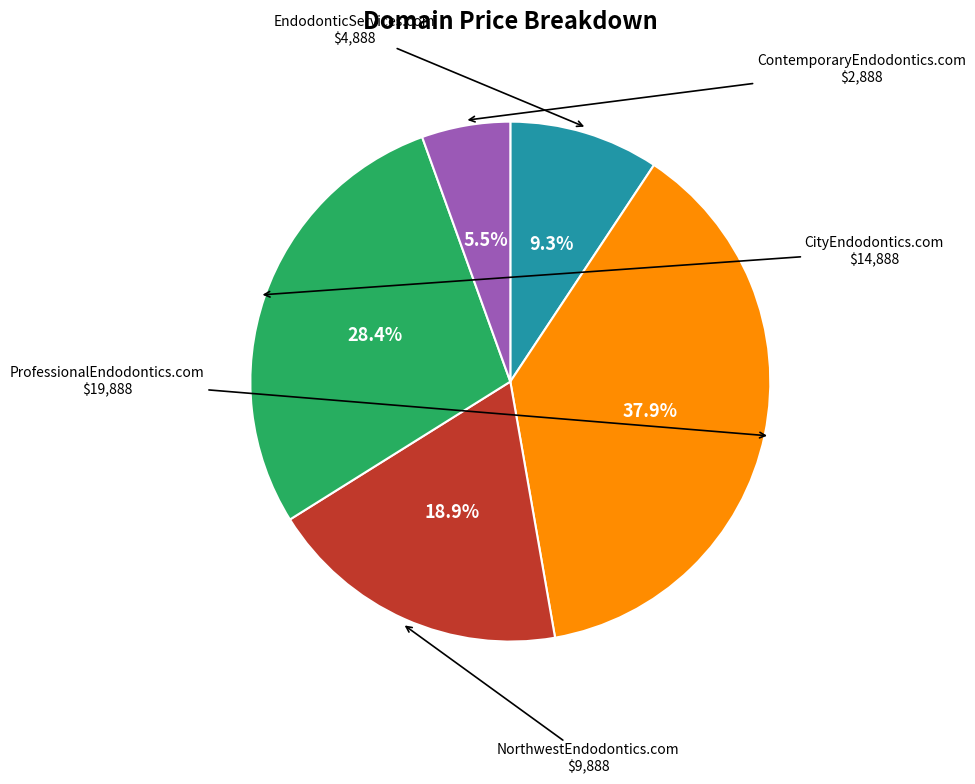

Does any single category account for the majority?

No